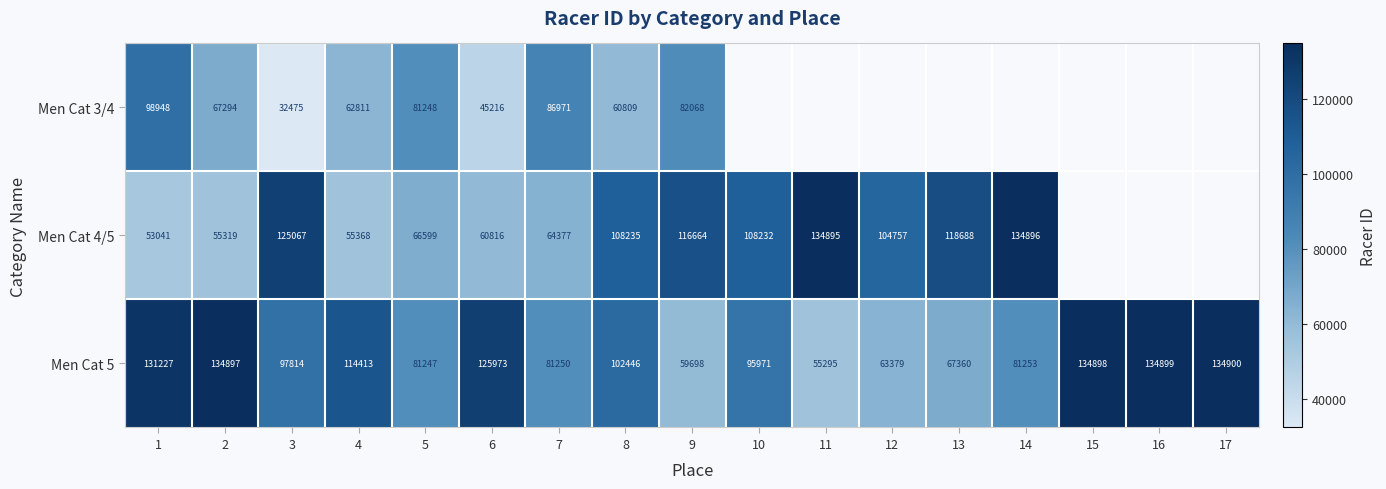

What is the difference between the second highest and minimum values in the Men Cat 5 series?

79604